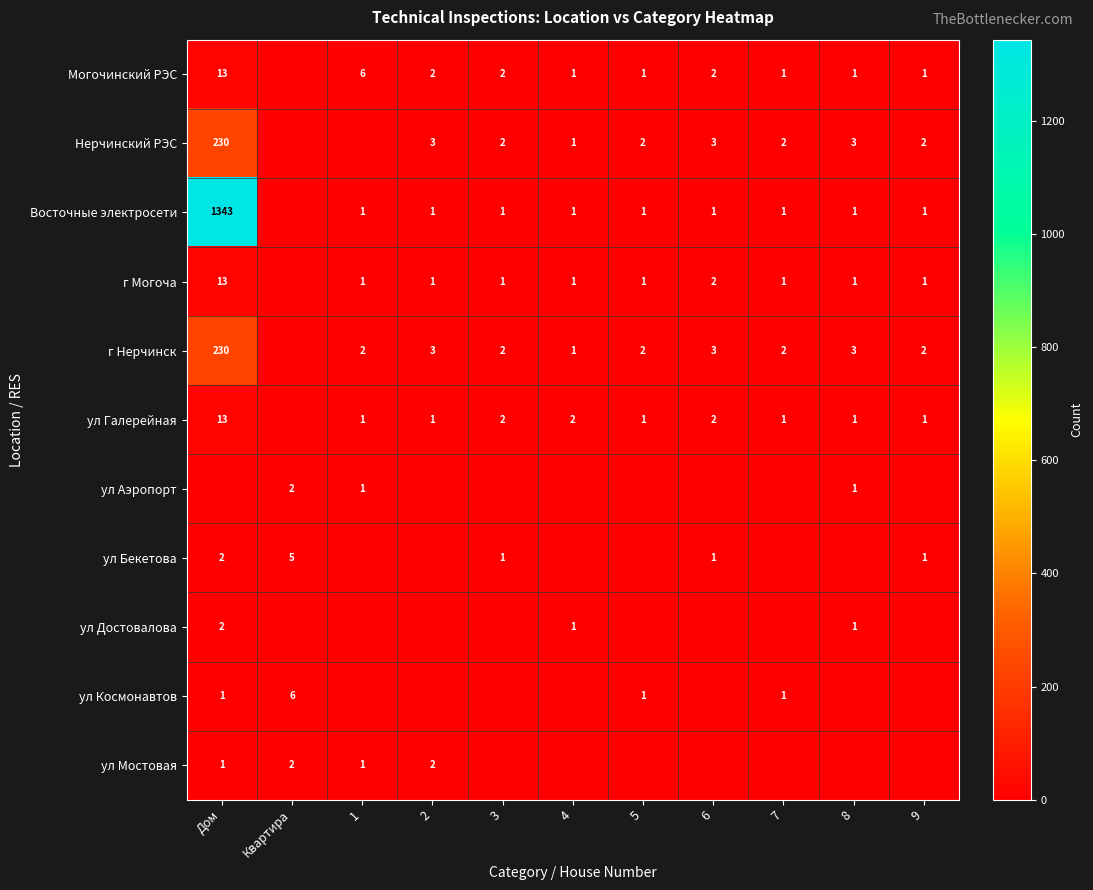

The value of Восточные электросети at 1 is 1. True or false?

True